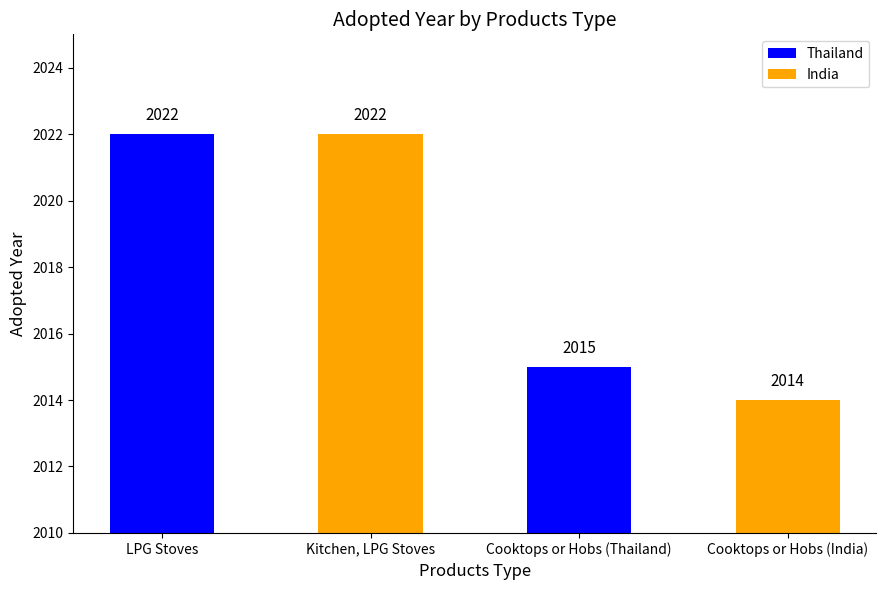

What is the sum of the values at LPG Stoves and Cooktops or Hobs (India)?

4036